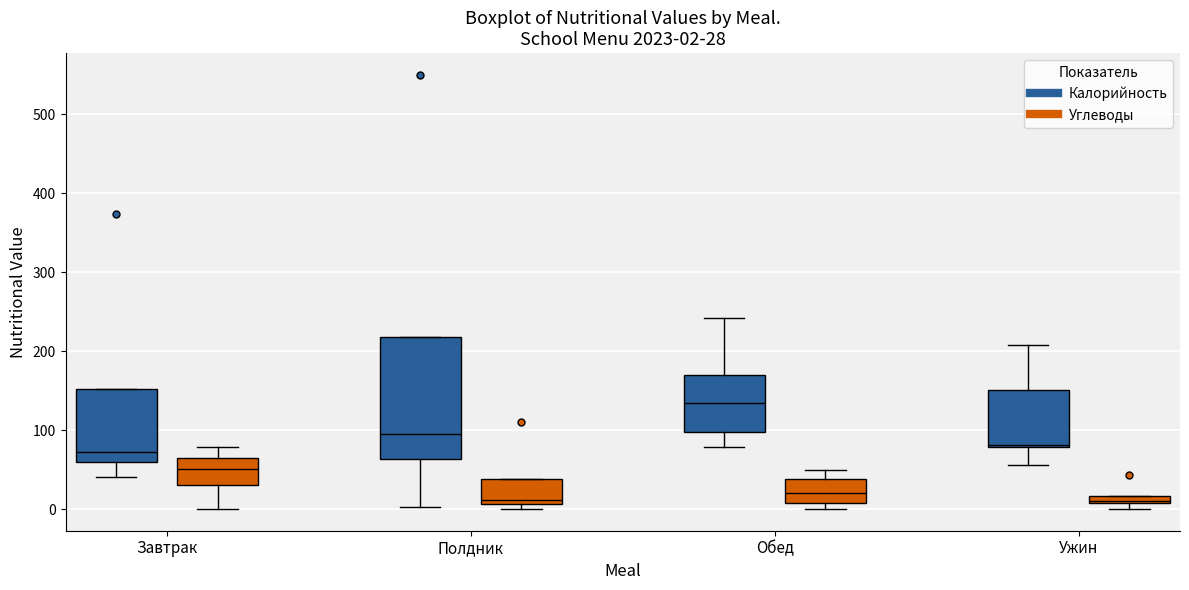

Which box's median line is the highest?

Обед (Калорийность)